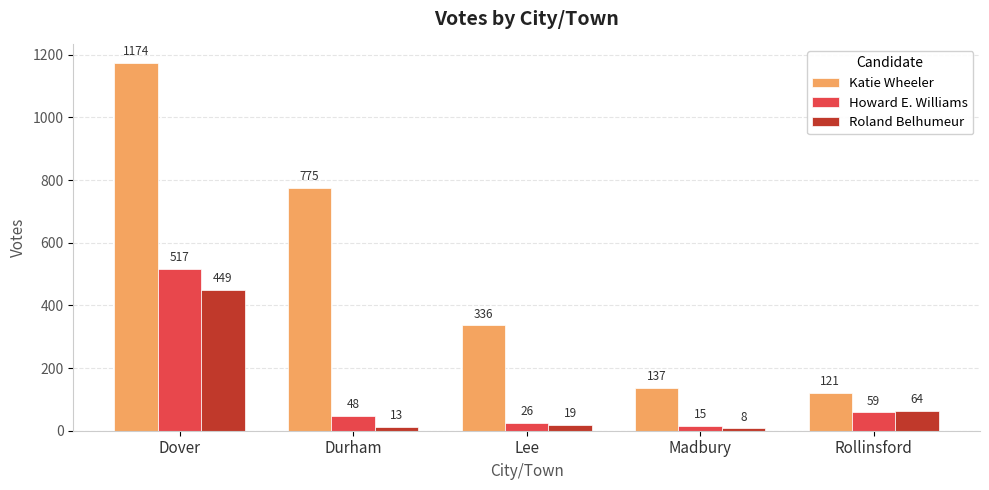

List the labels in order of Roland Belhumeur value, smallest first.

Madbury, Durham, Lee, Rollinsford, Dover